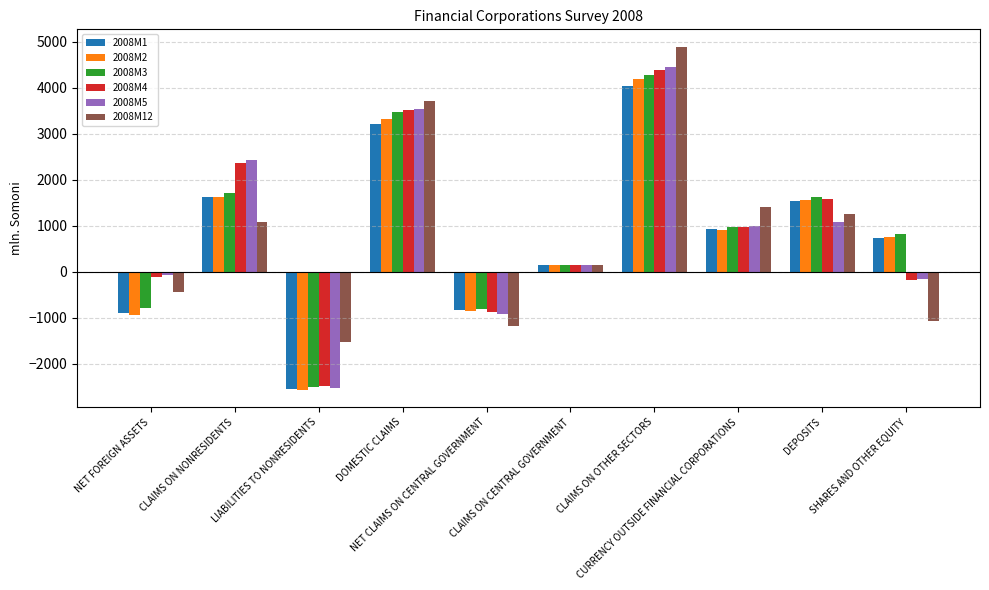

The 2008M2 series shows 2169.1 at DEPOSITS. True or false?

False